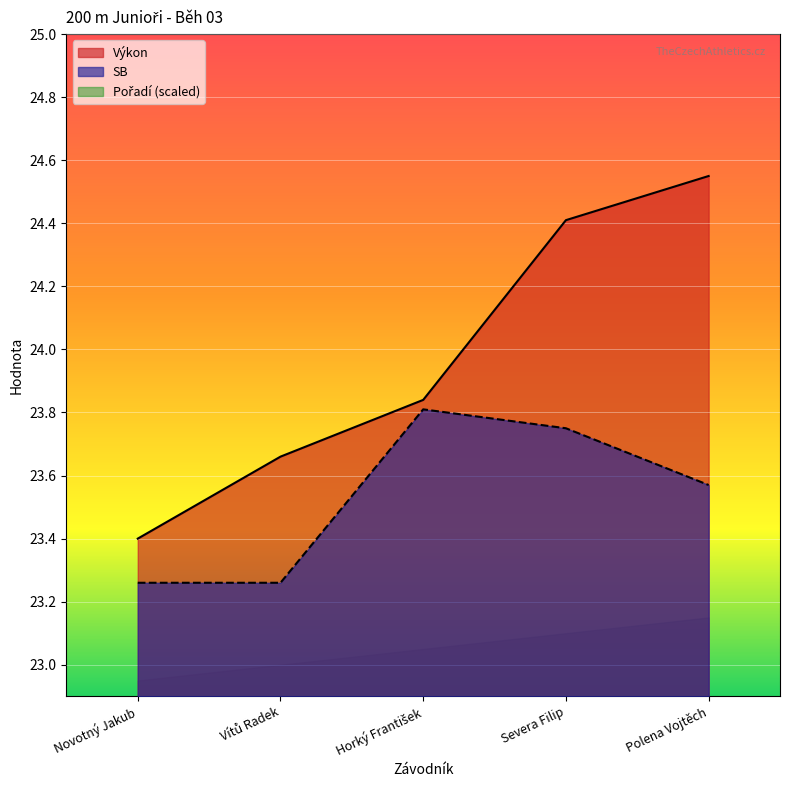

What is the difference between the highest and lowest values at Severa Filip?

1.3